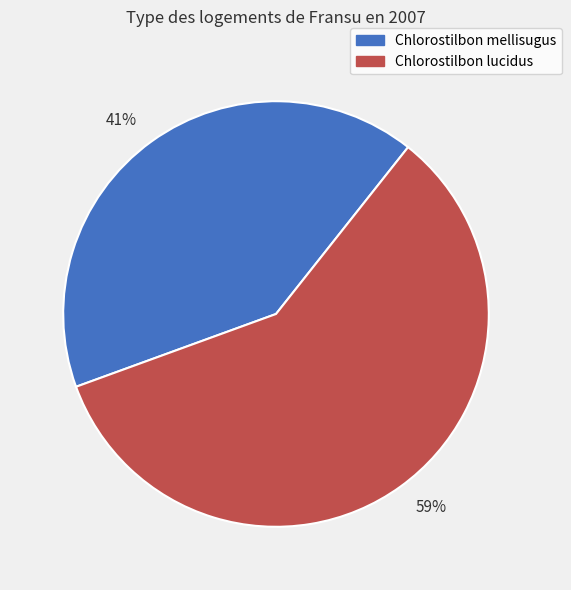

To the nearest percent, what is the combined percentage of 59% and 41%?

100%